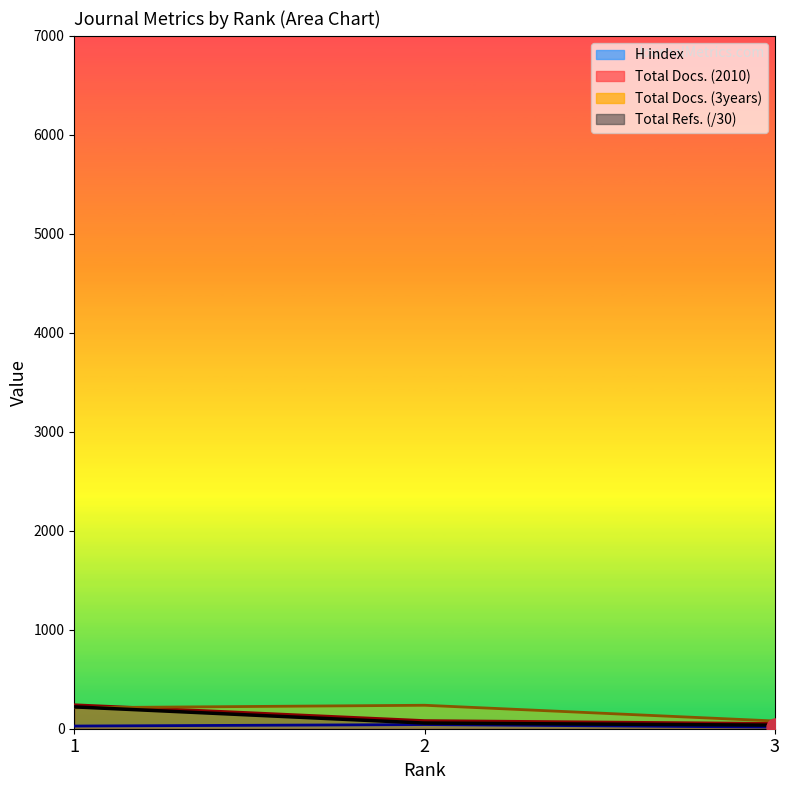

Which series reaches the maximum Y coordinate?

Total Docs. (2010)